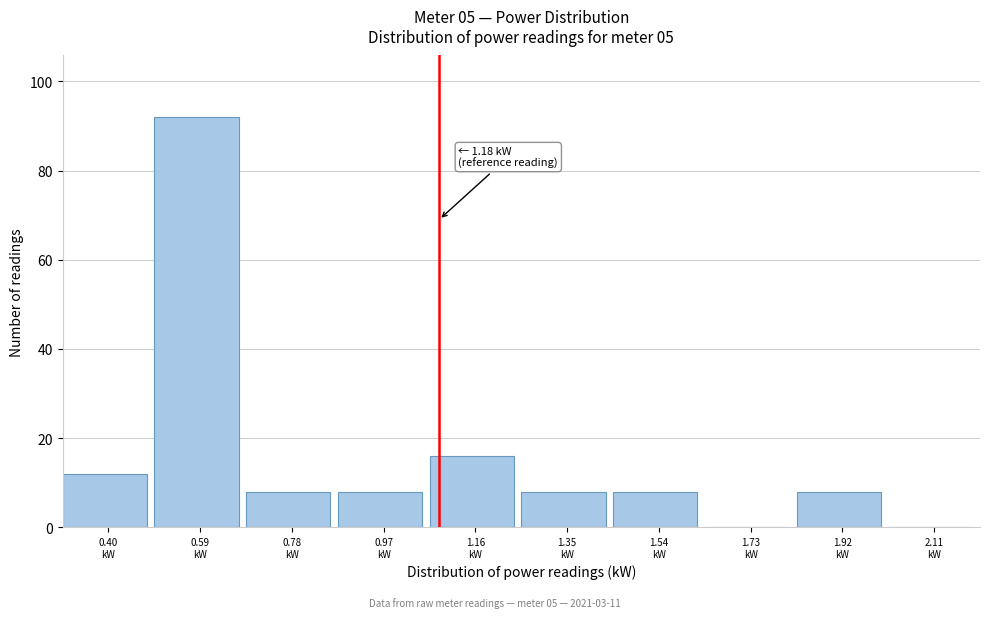

What is the sum of all values?

160